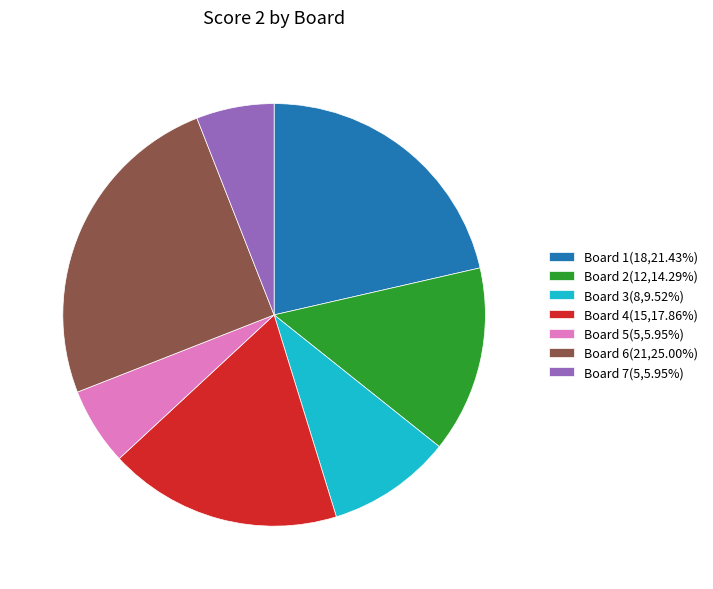

What is the ratio of the value at Board 7(5,5.95%) to the value at Board 3(8,9.52%)?

0.6